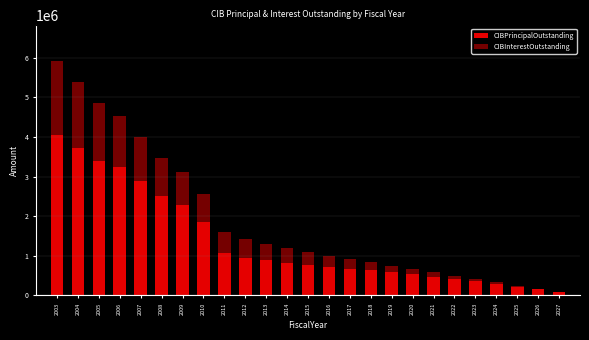

What is the total value across all series at 2014?

1202842.5